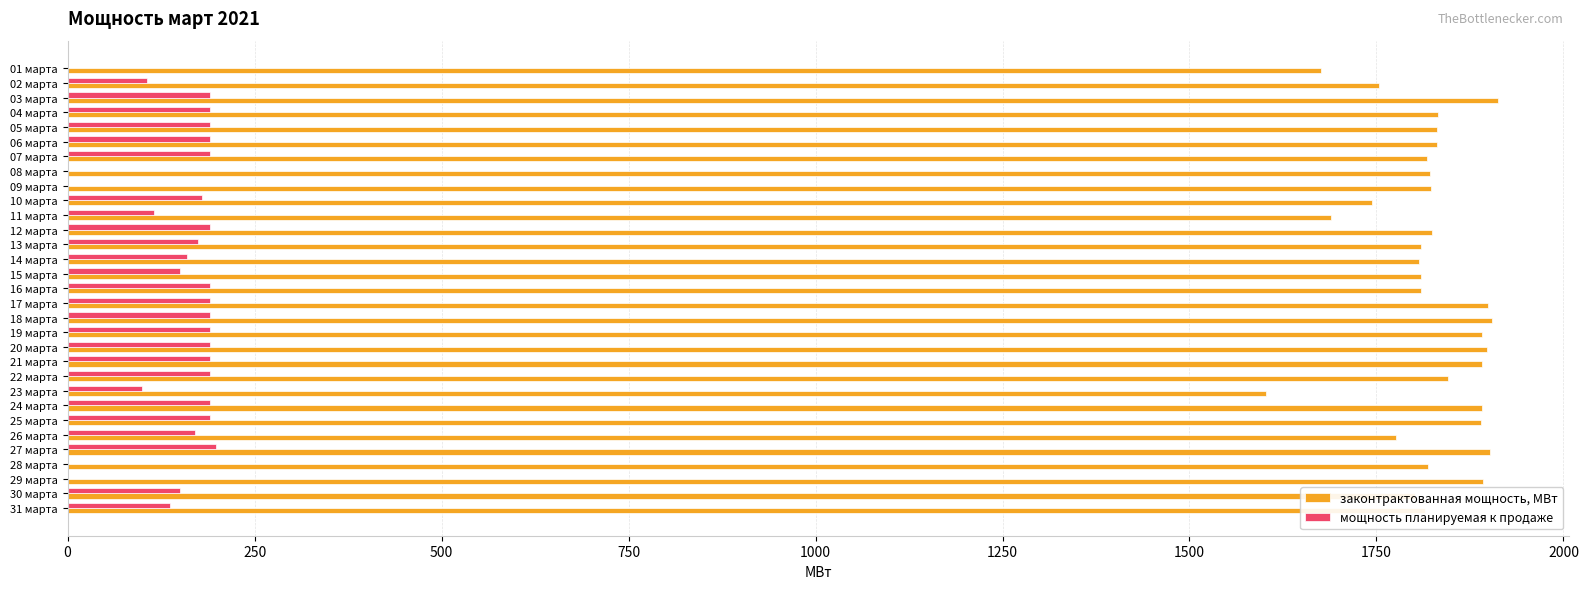

What is the sum of the мощность планируемая к продаже values at 02 марта and 22 марта?

296.0